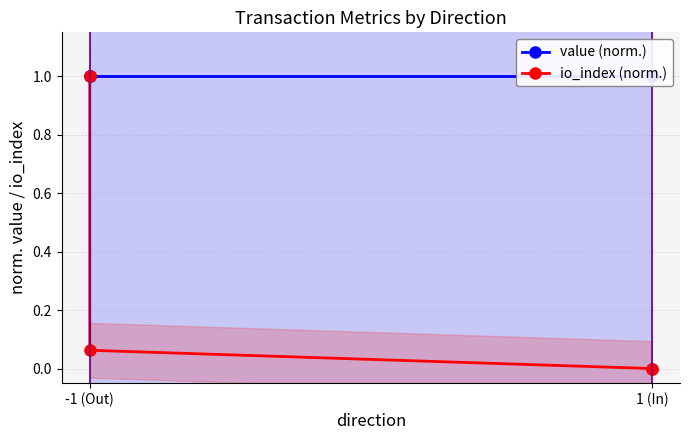

Rank the series by their average value, from highest to lowest.

value (norm.), io_index (norm.)